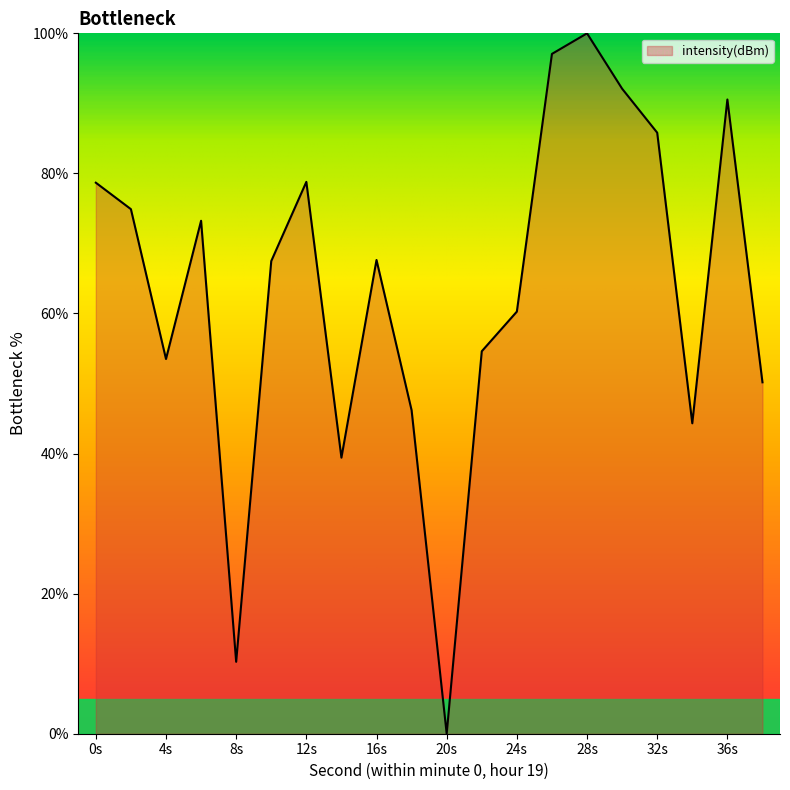

Does the chart display data point markers on the line(s)?

No